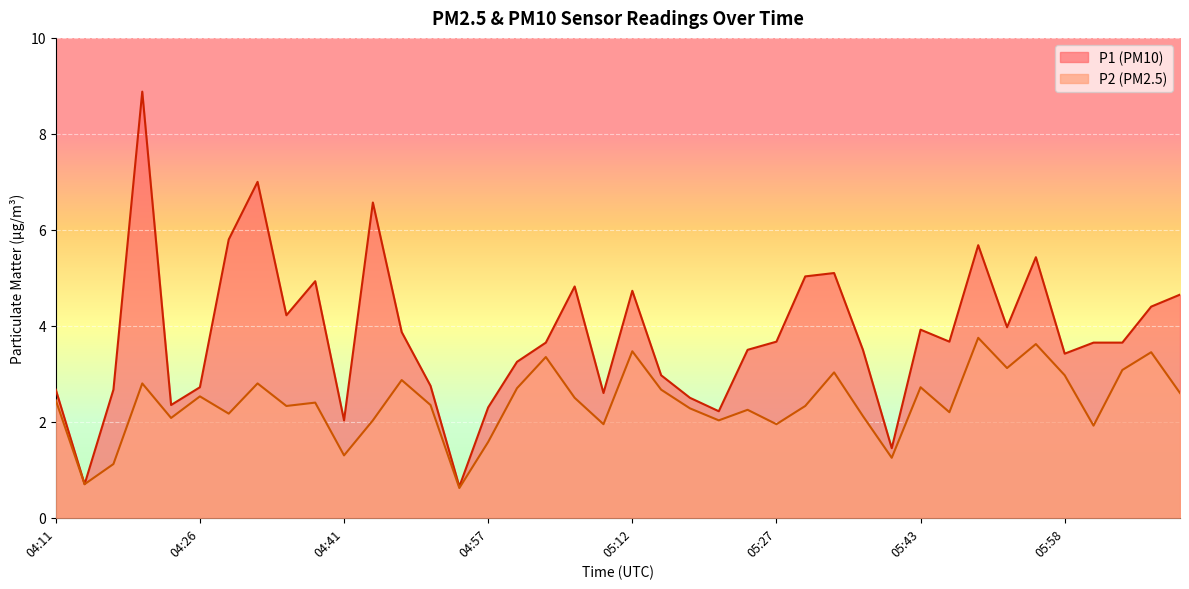

Between 04:26 and 05:27, which is larger?

05:27